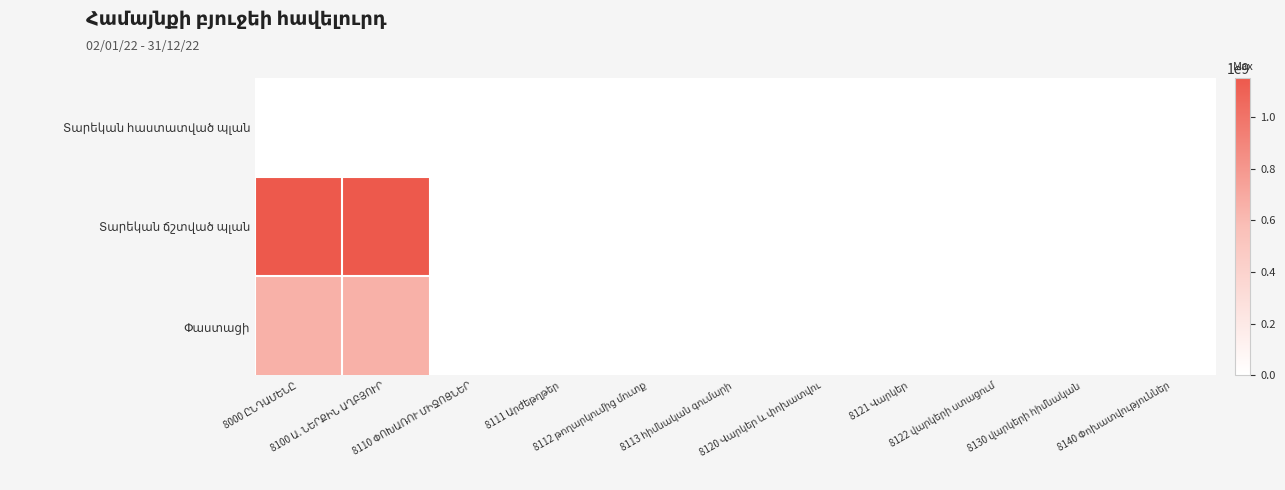

Which category has the lowest value in the Տարեկան ճշտված պլան series?

8110 ՓՈԽԱՌՈՒ ՄԻՋՈՑՆԵՐ